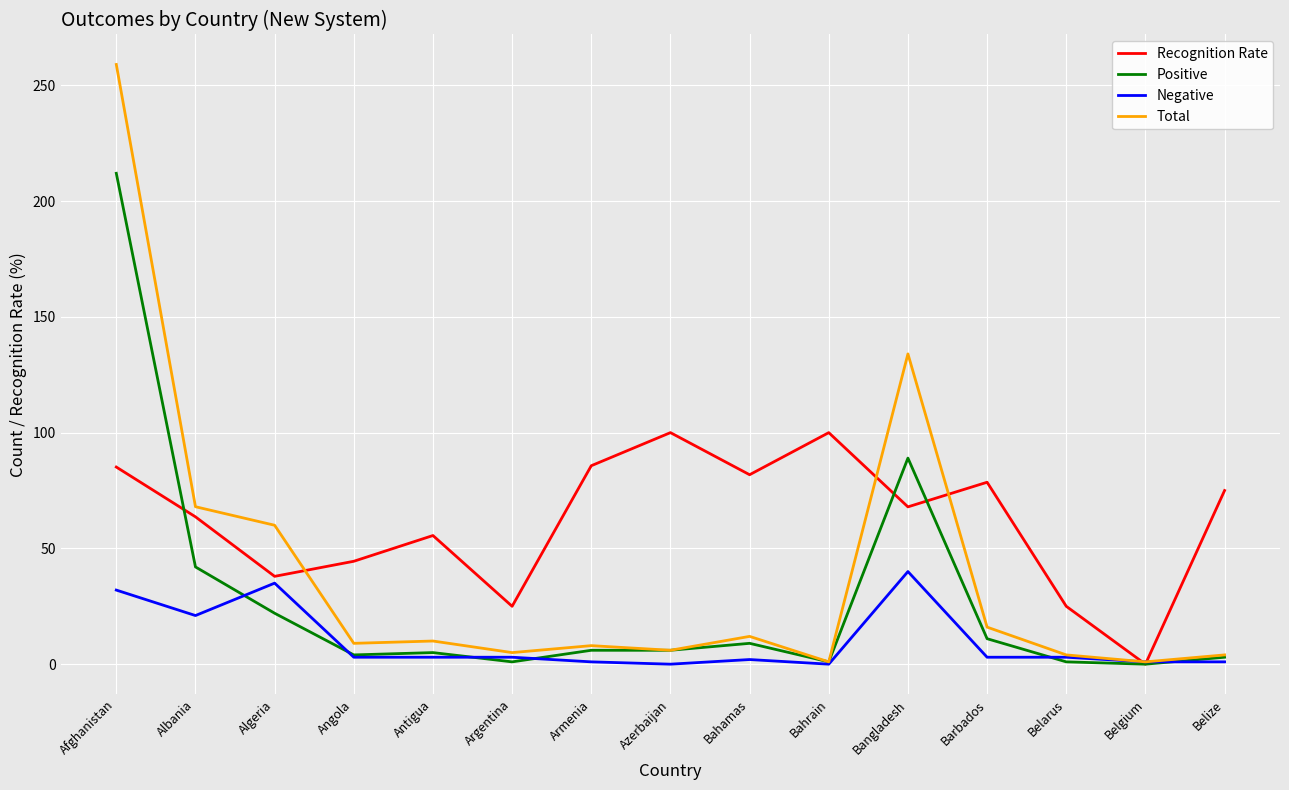

The value of Positive at Algeria is 22.0. True or false?

True